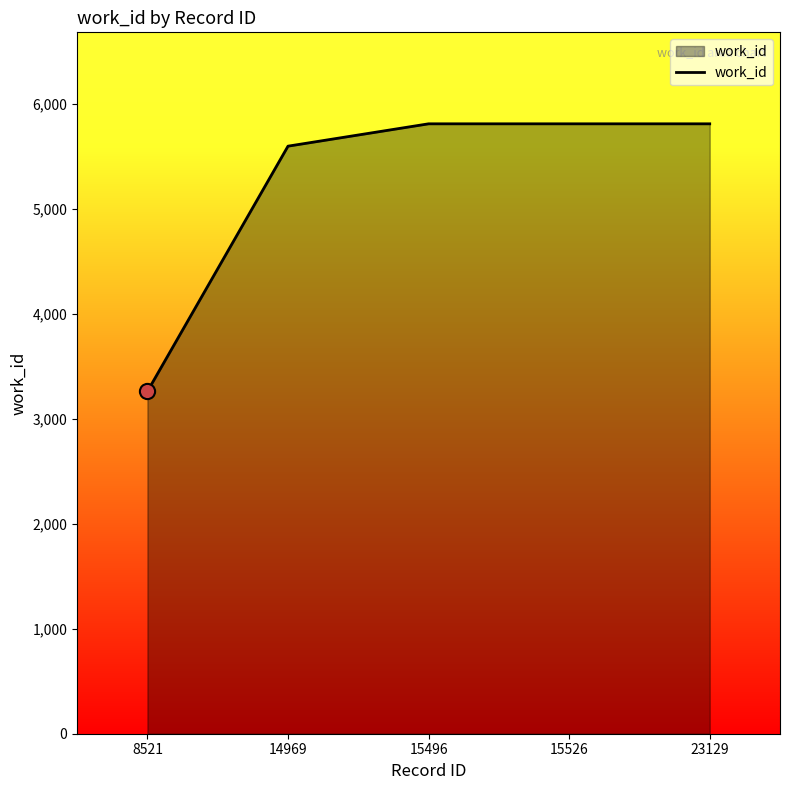

Approximately how many times larger is the value at 15496 compared to 14969?

1.0